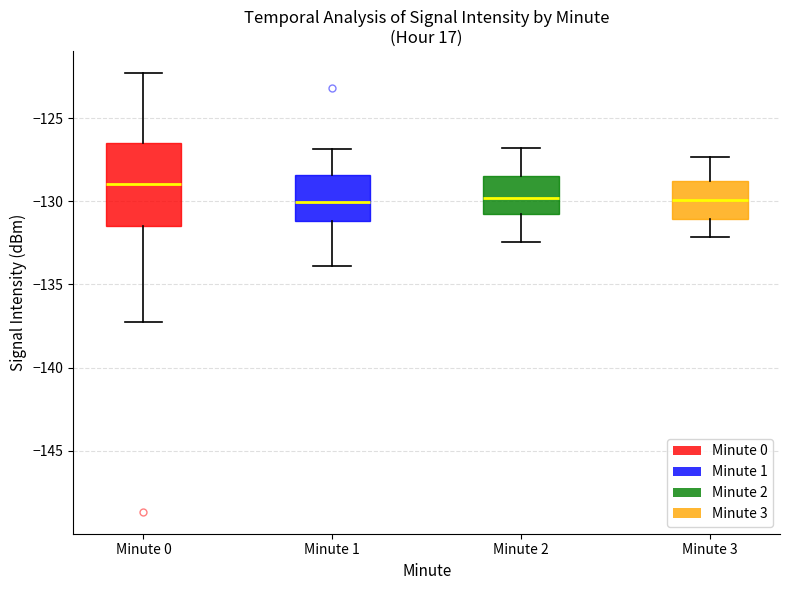

Comparing the boxes themselves (not the whiskers), which one is the tallest?

Minute 0